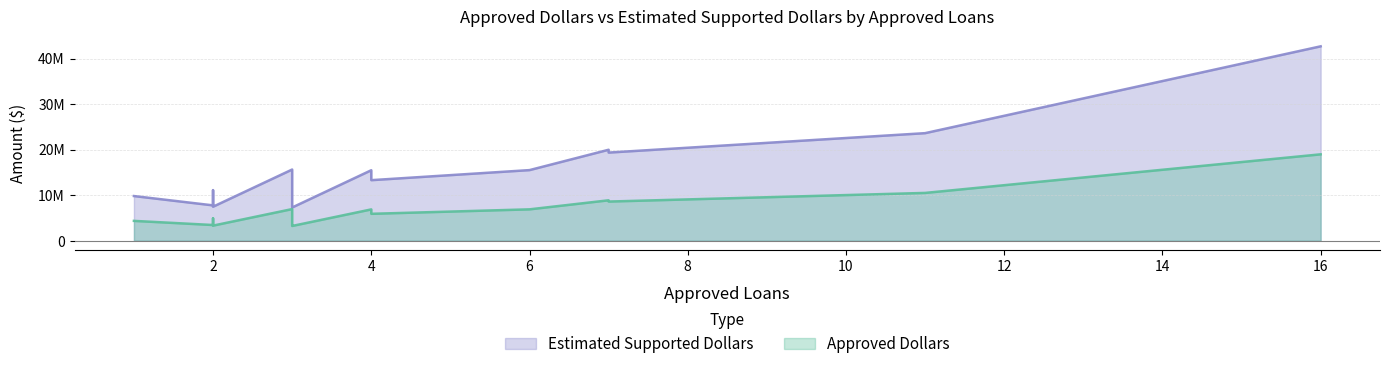

Is it true that Estimated Supported Dollars equals 19365750 at 7?

True